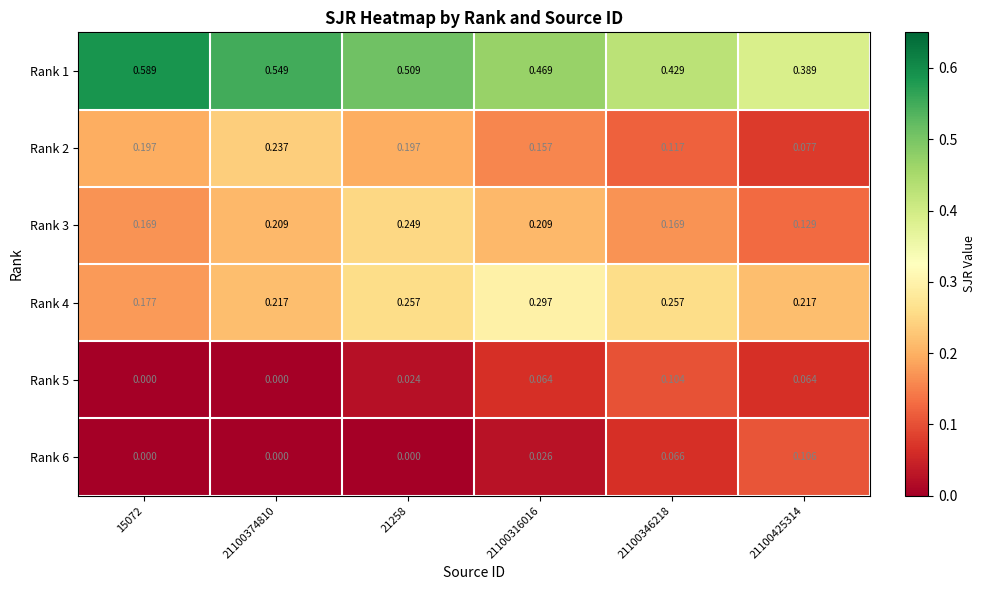

Is the value of Rank 6 at 21100425314 greater than the value of Rank 3 at 21258?

No